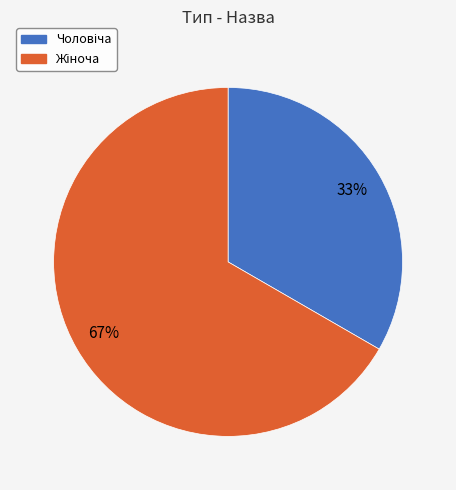

Is there a majority slice in this chart?

Yes